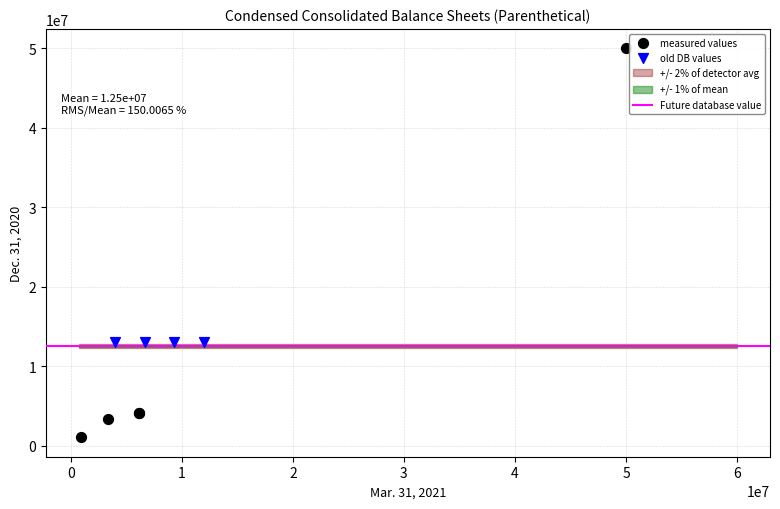

Which series reaches the maximum Y coordinate?

measured values